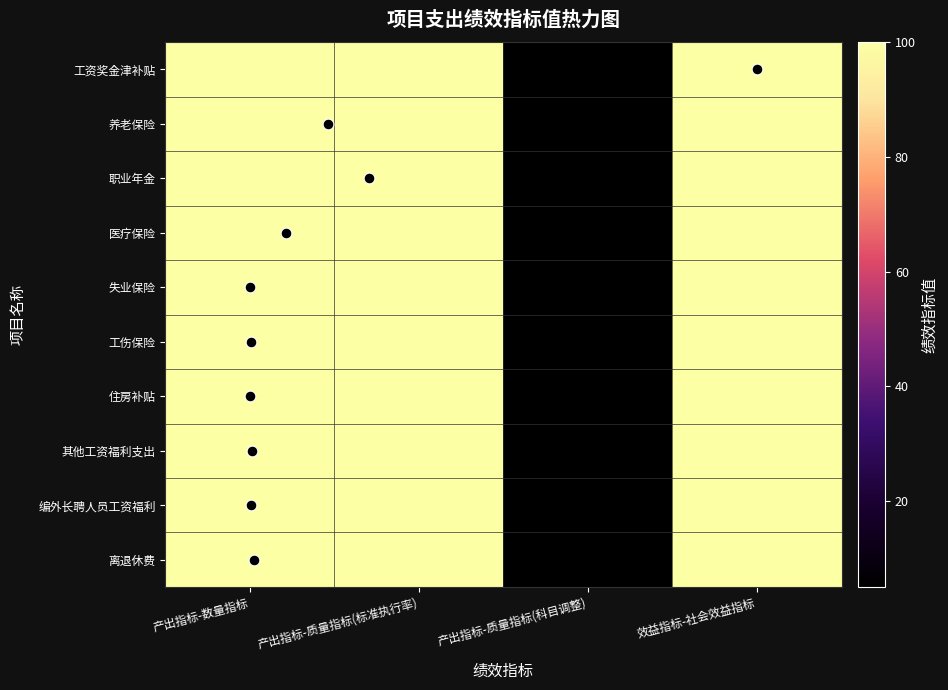

Reading left to right, what are all the values shown in this chart?

工资奖金津补贴: 产出指标-数量指标=100	产出指标-质量指标(标准执行率)=100	产出指标-质量指标(科目调整)=5	效益指标-社会效益指标=100
养老保险: 产出指标-数量指标=100	产出指标-质量指标(标准执行率)=100	产出指标-质量指标(科目调整)=5	效益指标-社会效益指标=100
职业年金: 产出指标-数量指标=100	产出指标-质量指标(标准执行率)=100	产出指标-质量指标(科目调整)=5	效益指标-社会效益指标=100
医疗保险: 产出指标-数量指标=100	产出指标-质量指标(标准执行率)=100	产出指标-质量指标(科目调整)=5	效益指标-社会效益指标=100
失业保险: 产出指标-数量指标=100	产出指标-质量指标(标准执行率)=100	产出指标-质量指标(科目调整)=5	效益指标-社会效益指标=100
工伤保险: 产出指标-数量指标=100	产出指标-质量指标(标准执行率)=100	产出指标-质量指标(科目调整)=5	效益指标-社会效益指标=100
住房补贴: 产出指标-数量指标=100	产出指标-质量指标(标准执行率)=100	产出指标-质量指标(科目调整)=5	效益指标-社会效益指标=100
其他工资福利支出: 产出指标-数量指标=100	产出指标-质量指标(标准执行率)=100	产出指标-质量指标(科目调整)=5	效益指标-社会效益指标=100
编外长聘人员工资福利: 产出指标-数量指标=100	产出指标-质量指标(标准执行率)=100	产出指标-质量指标(科目调整)=5	效益指标-社会效益指标=100
离退休费: 产出指标-数量指标=100	产出指标-质量指标(标准执行率)=100	产出指标-质量指标(科目调整)=5	效益指标-社会效益指标=100